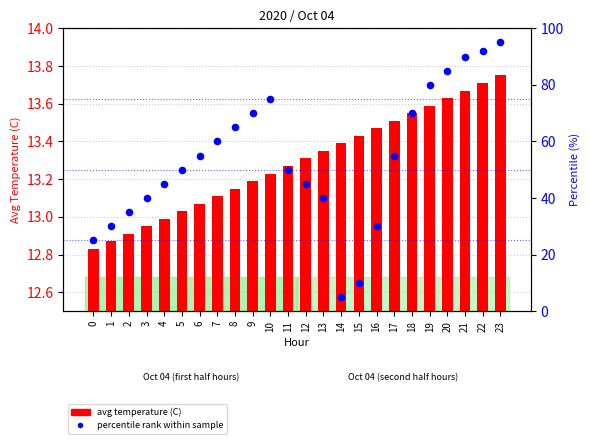

What are all the series names shown in the legend?

avg temperature (C), percentile rank within sample